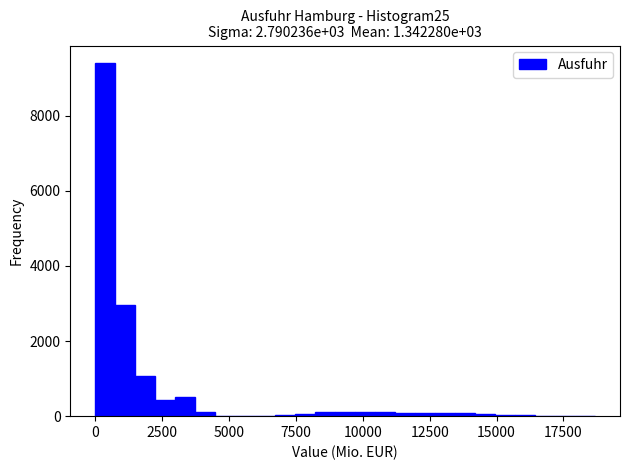

Around what value on the x-axis is the tallest bar? Give the approximate position of its centre, as read against the axis.

500